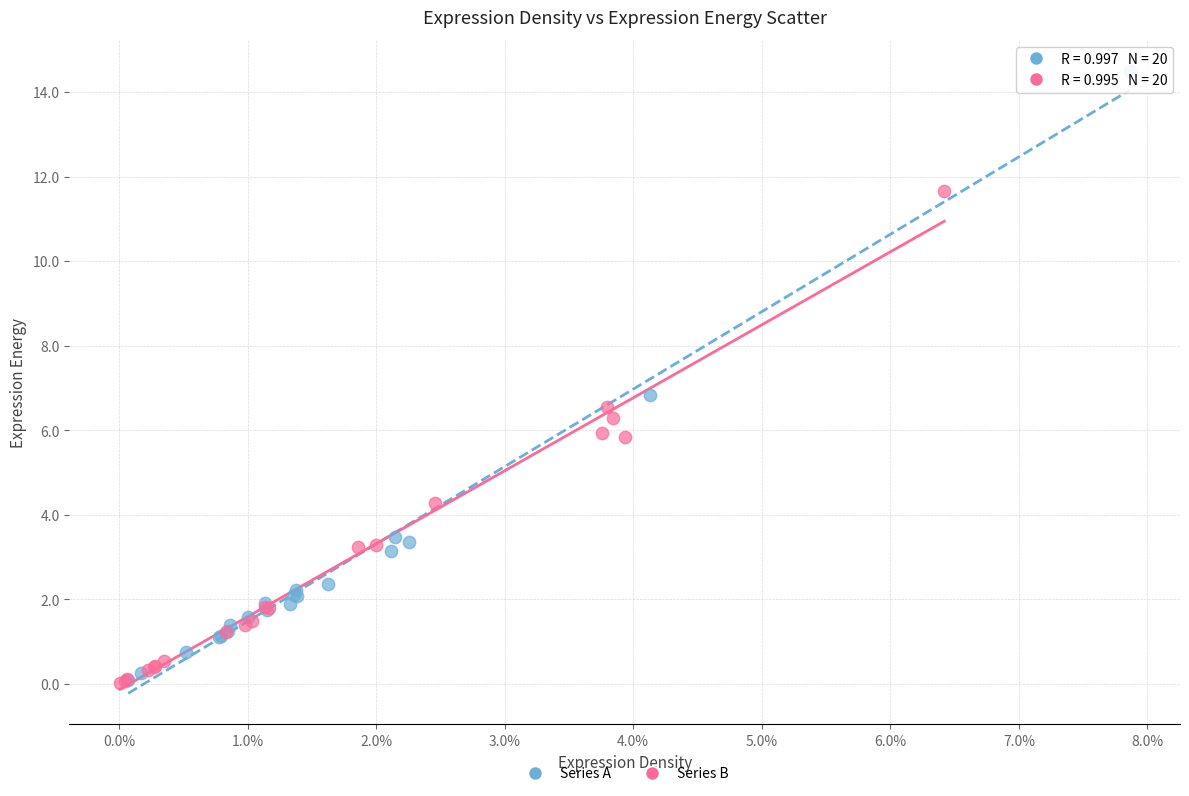

Which series has the largest Y range (max minus min)?

Series A